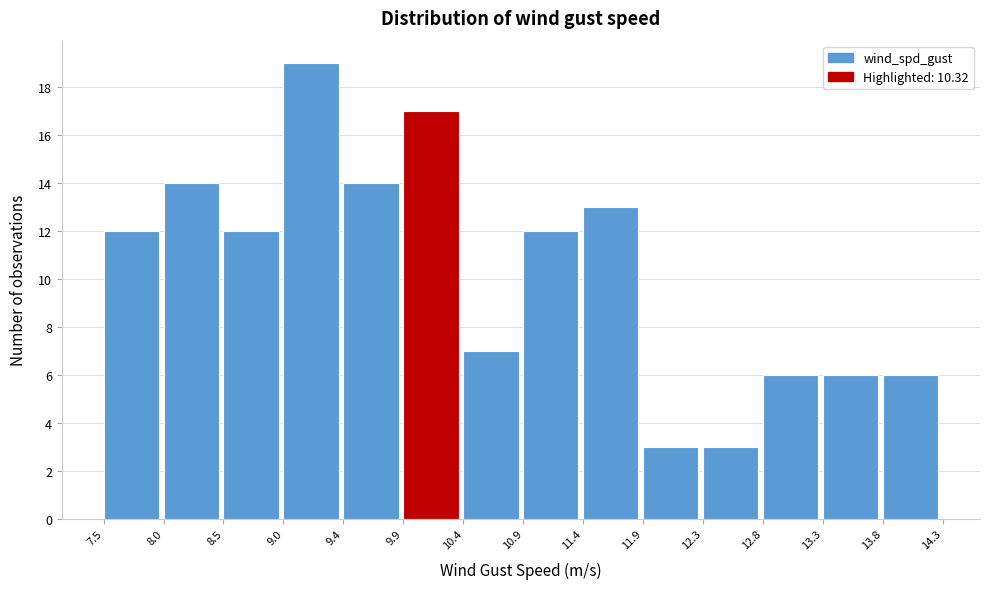

Reading left to right, list every bar in this chart as the range it spans on the x-axis followed by its height. The values are not printed on the chart, so give them approximately, as read against the axis.

7.5 to 8.0: 12
8.0 to 8.5: 14
8.5 to 9.0: 12
9.0 to 9.4: 19
9.4 to 9.9: 14
9.9 to 10.4: 17
10.4 to 10.9: 7
10.9 to 11.4: 12
11.4 to 11.9: 13
11.9 to 12.3: 3
12.3 to 12.8: 3
12.8 to 13.3: 6
13.3 to 13.8: 6
13.8 to 14.3: 6